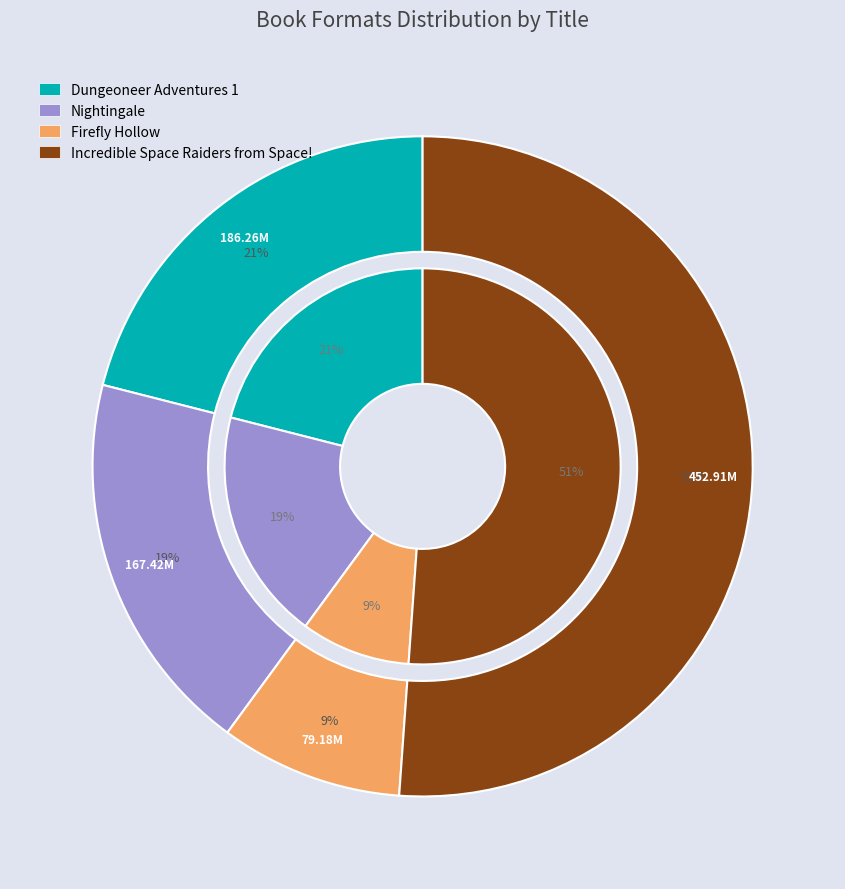

How many slices are in this pie chart?

4